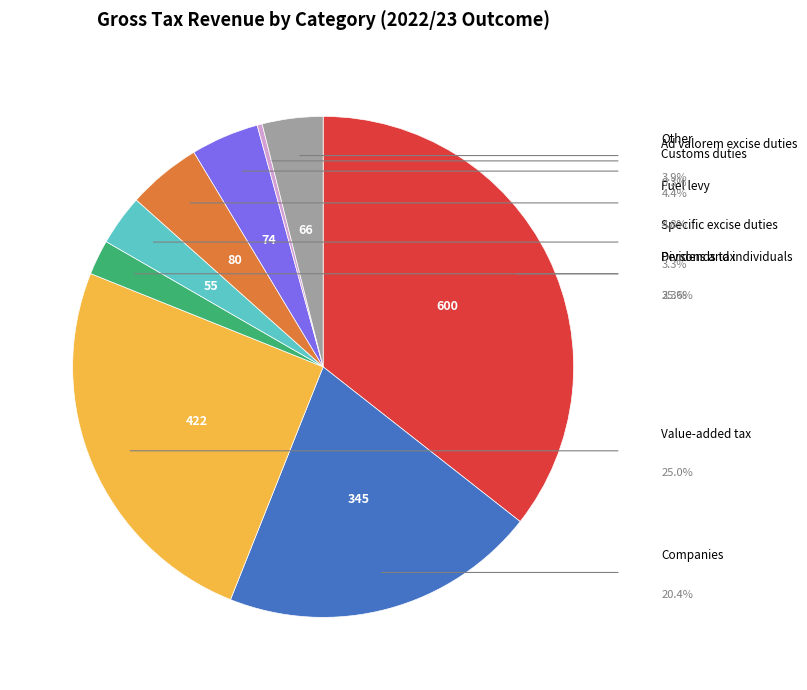

To the nearest percent, what portion does Fuel levy represent?

5%